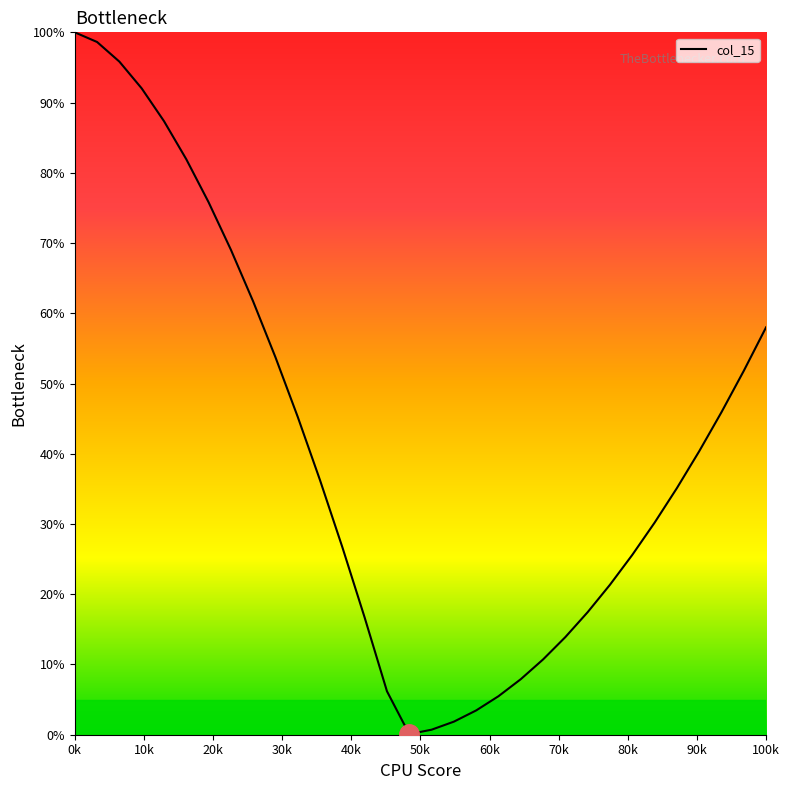

What is the greatest value displayed?

100.0